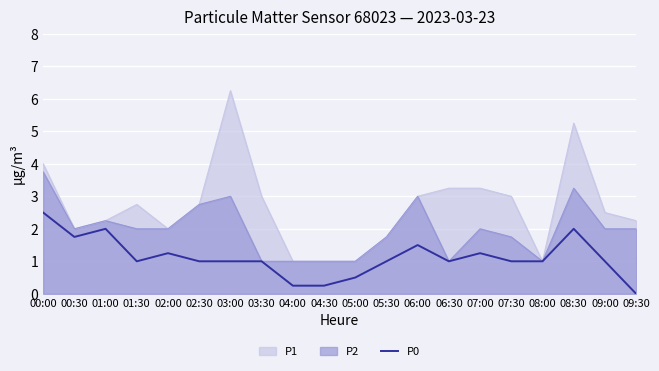

Read the value at 08:30.

2.0